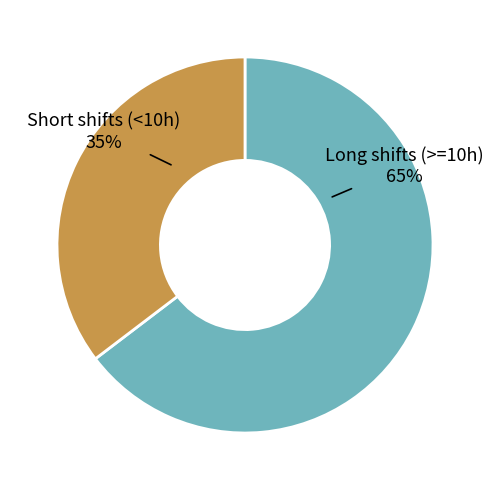

Is it true that Short shifts (<10h) is 35% of the pie?

True